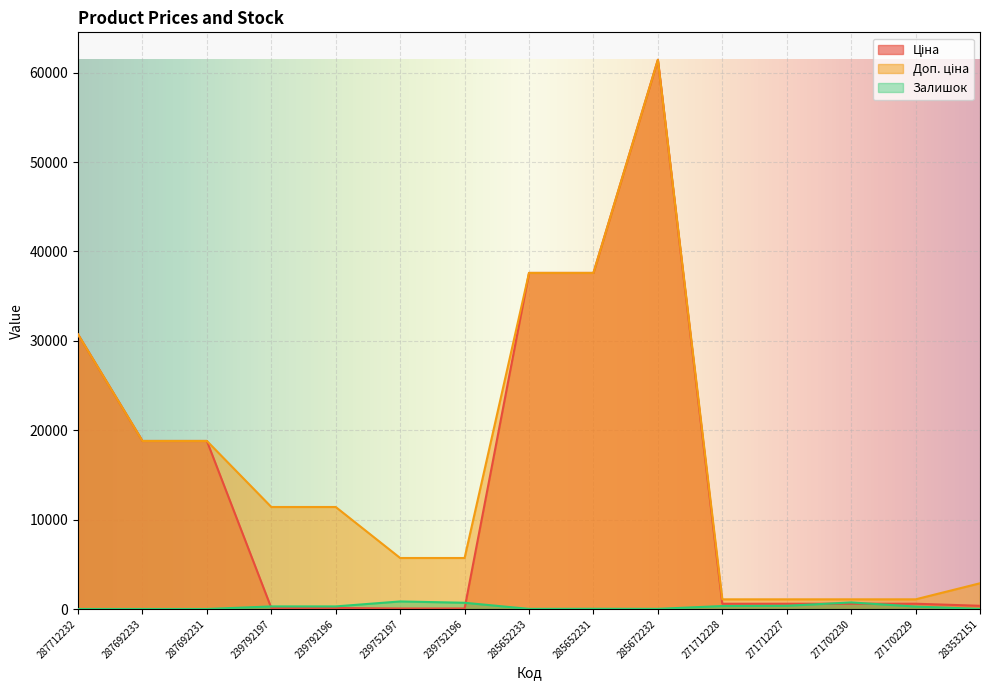

At which label does Залишок first exceed 272?

239792197